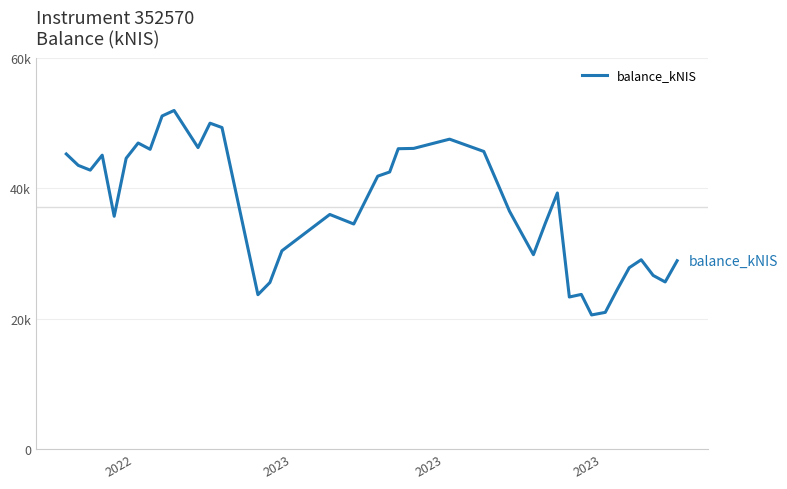

Does the chart display data point markers on the line(s)?

No